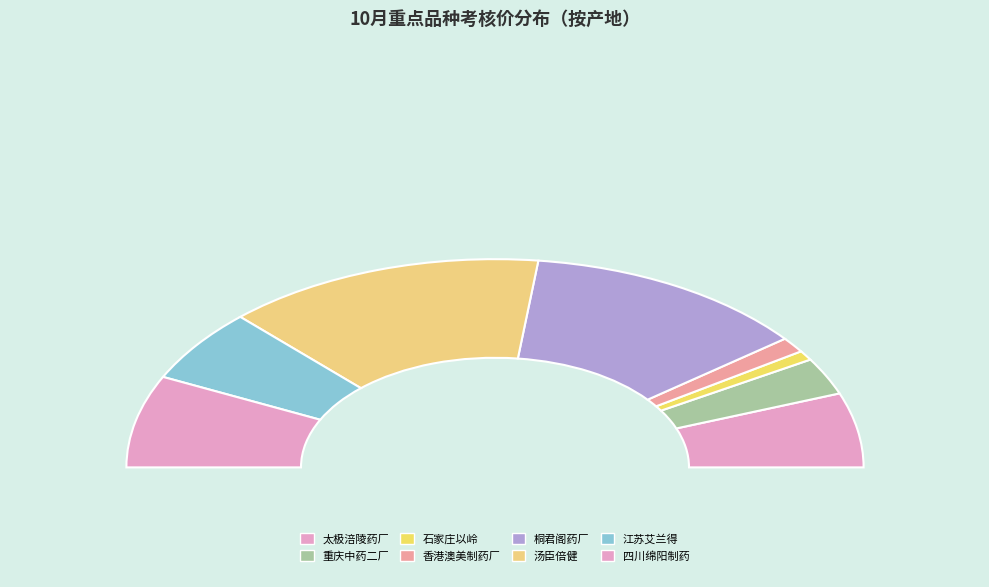

Is it true that 桐君阁药厂 is 1% of the pie?

False